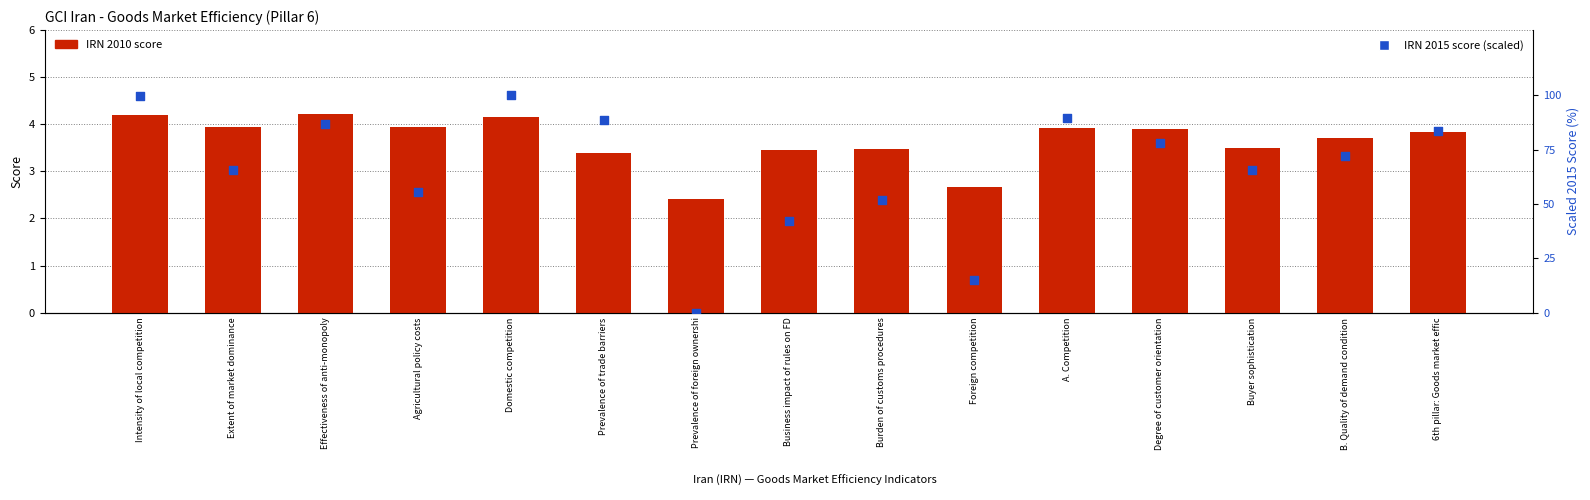

At how many categories does at least one series exceed 29?

13